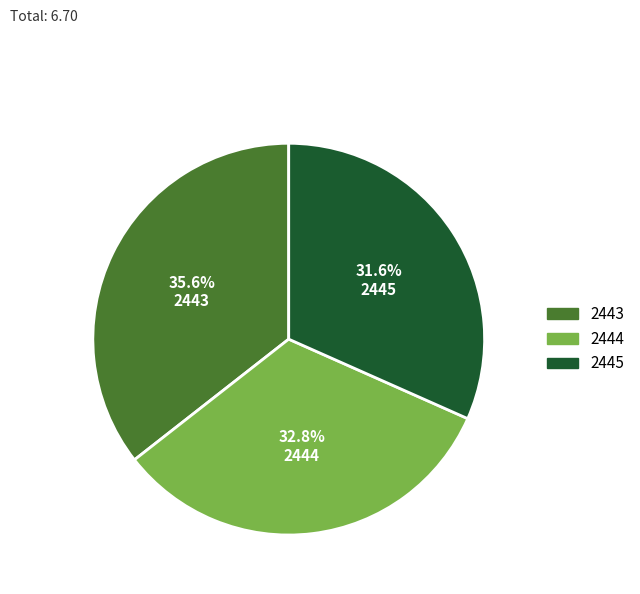

Count the number of slices in the pie.

3